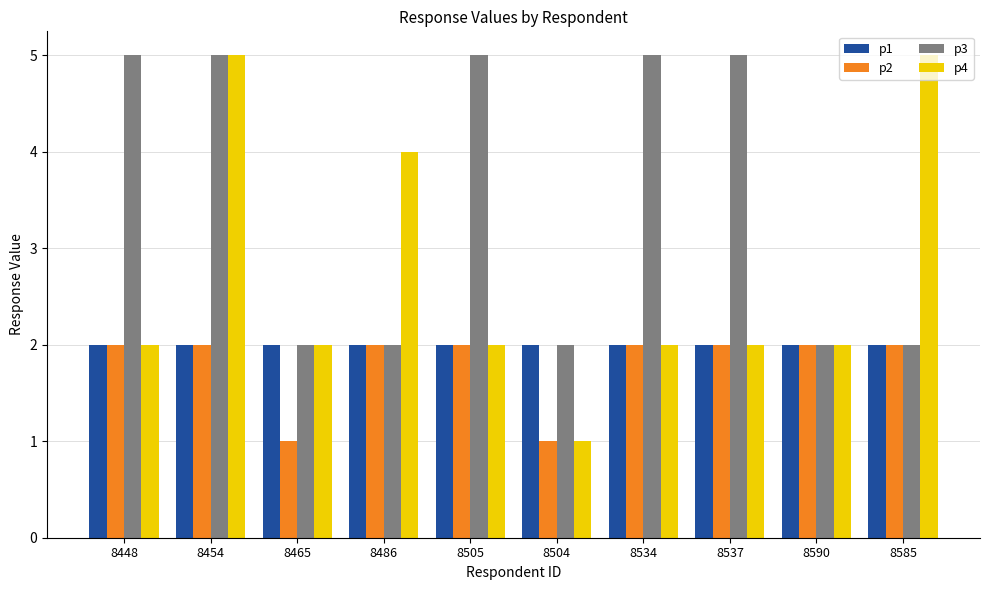

What is the average value of the p3 series?

4